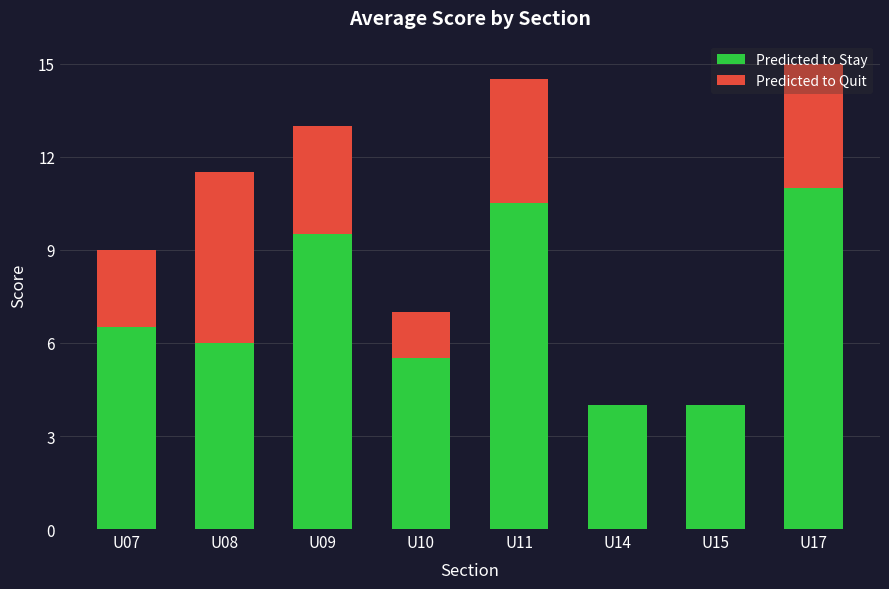

True or false: Predicted to Stay has a value of 2.3 at U07.

False